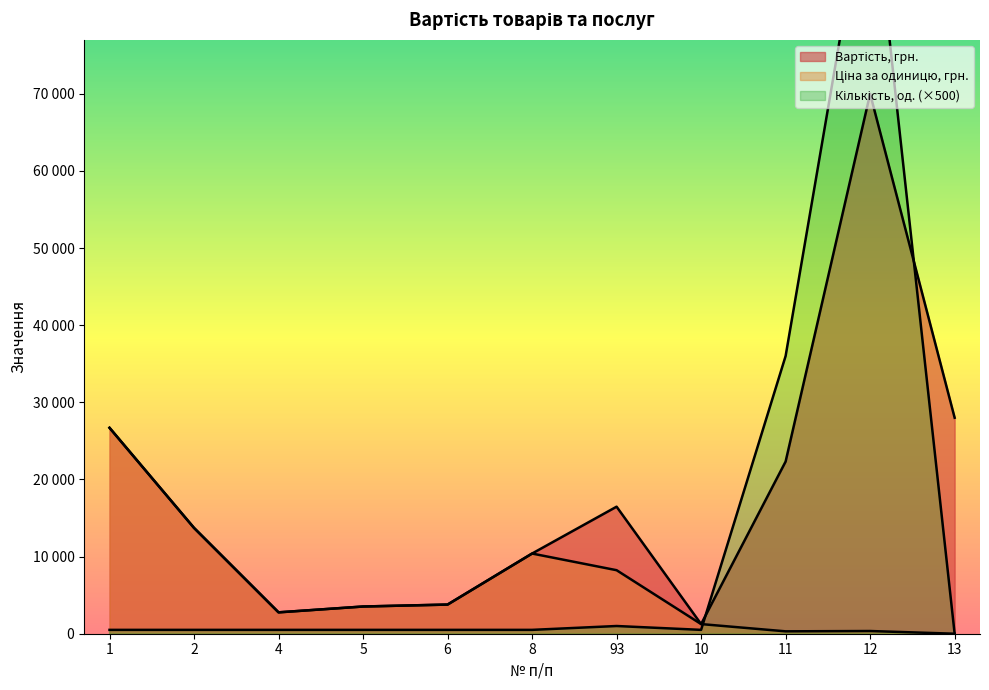

Is it true that Кількість, од. equals 500 at 1?

True